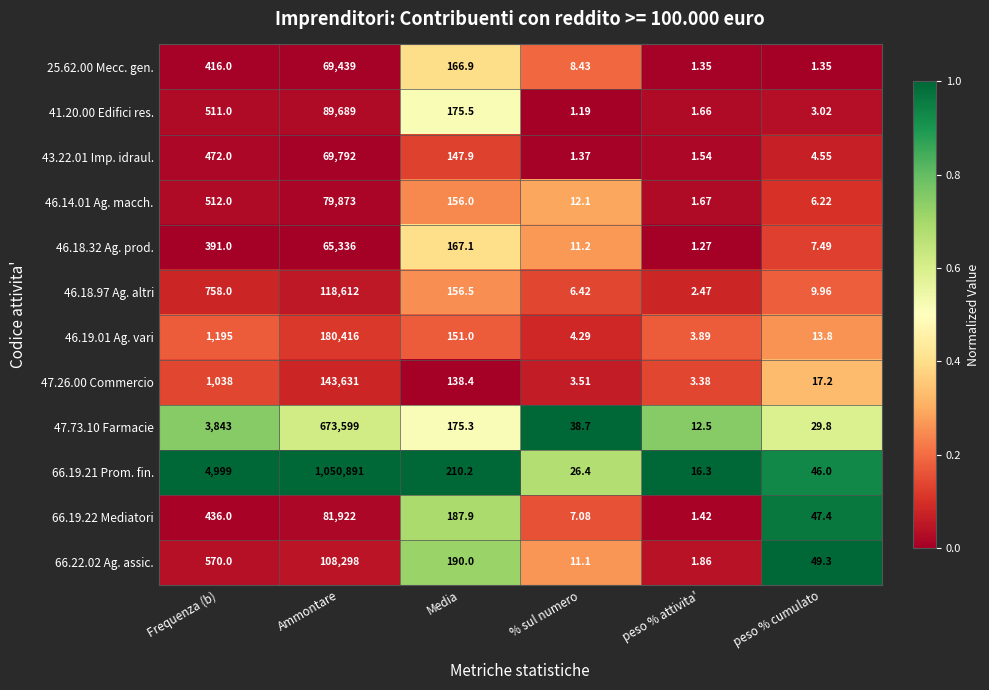

At which category is the sum across all series the highest?

Ammontare